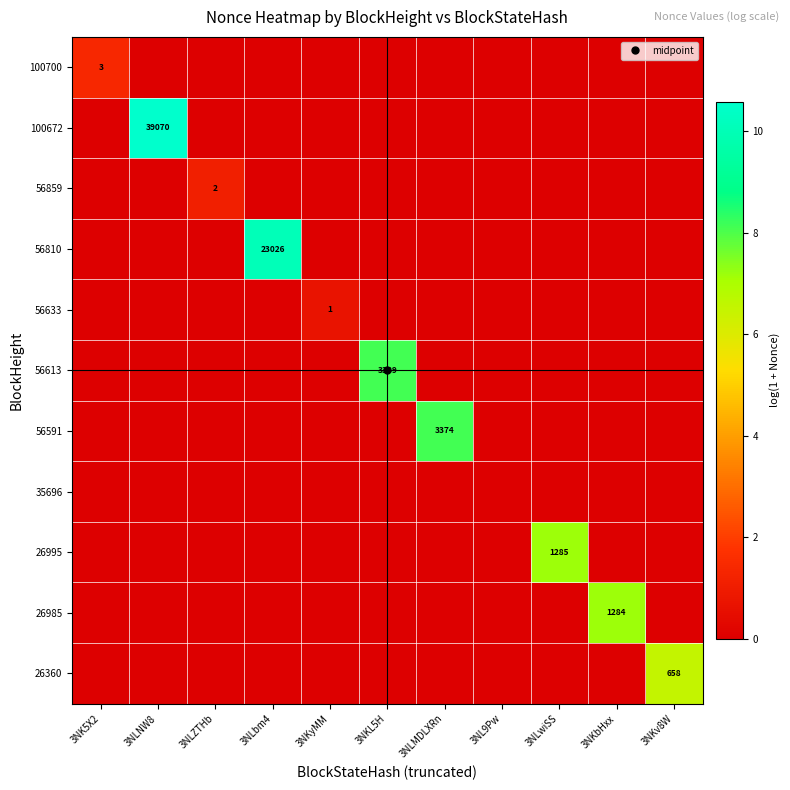

What is the difference between the maximum and minimum values in the 56613 series?

8.1